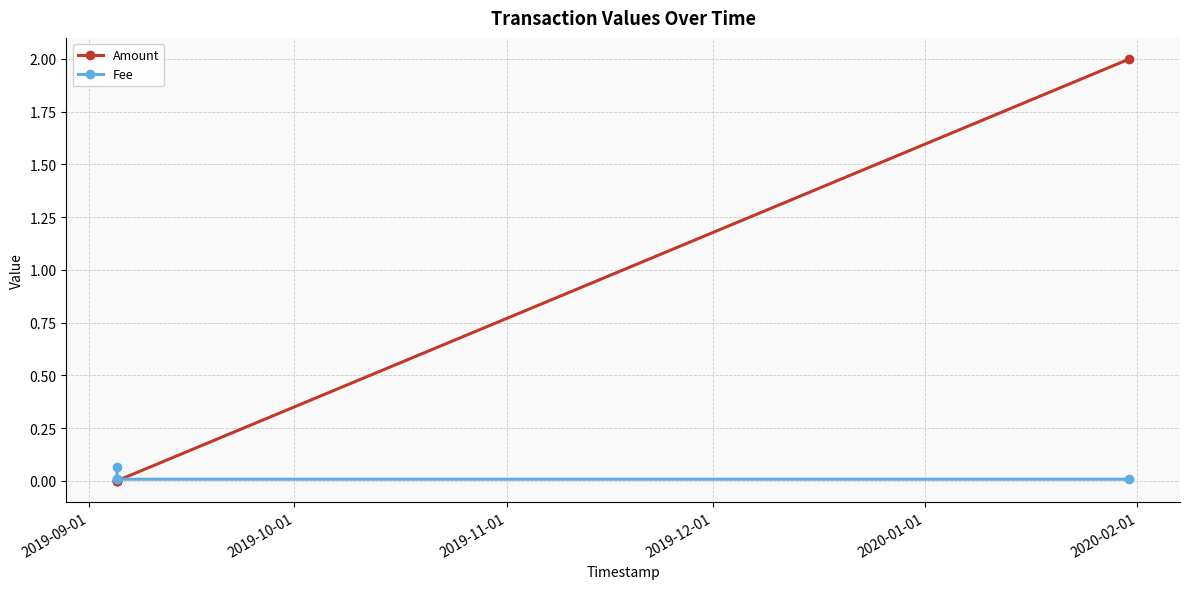

What is the maximum value for Amount?

2.0